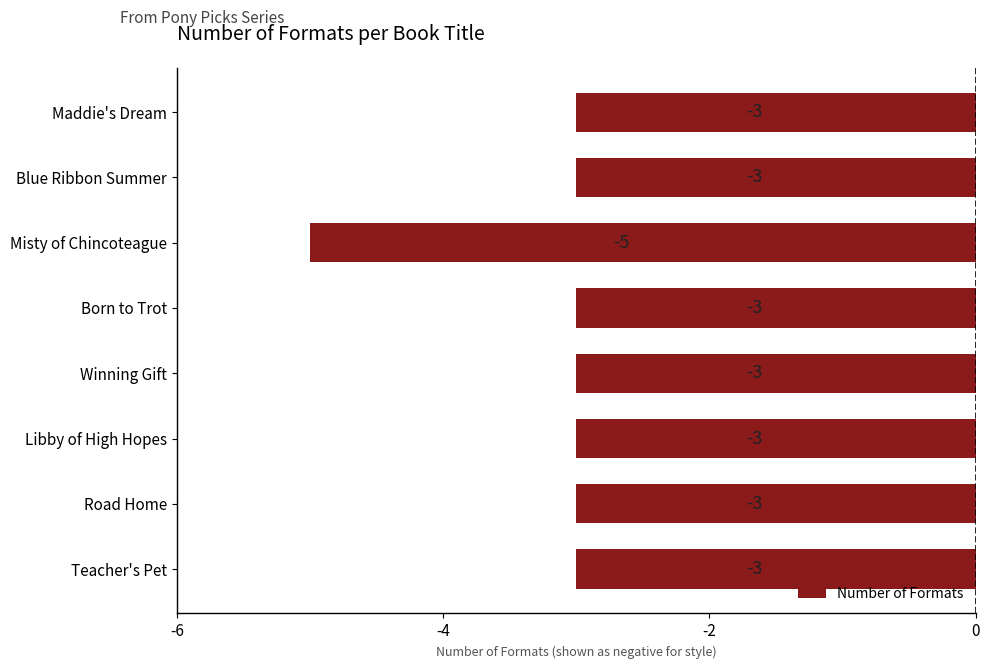

Count the values in the range -3 to -2.

7